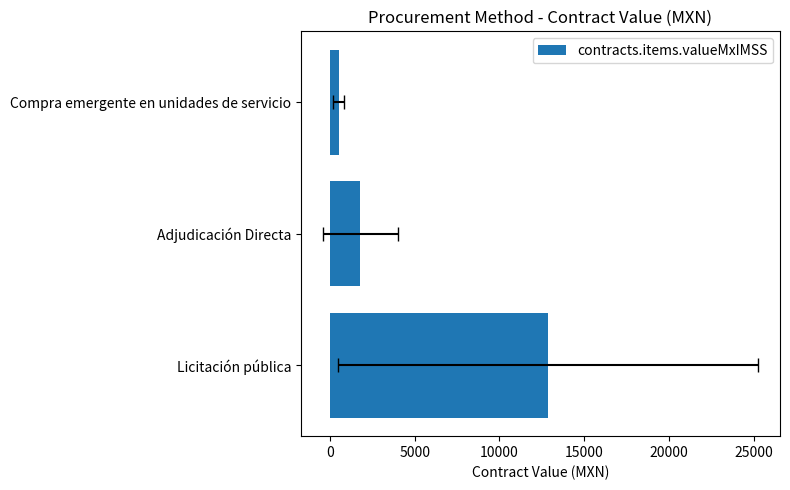

Are the bars grouped side by side (vs. stacked)?

No